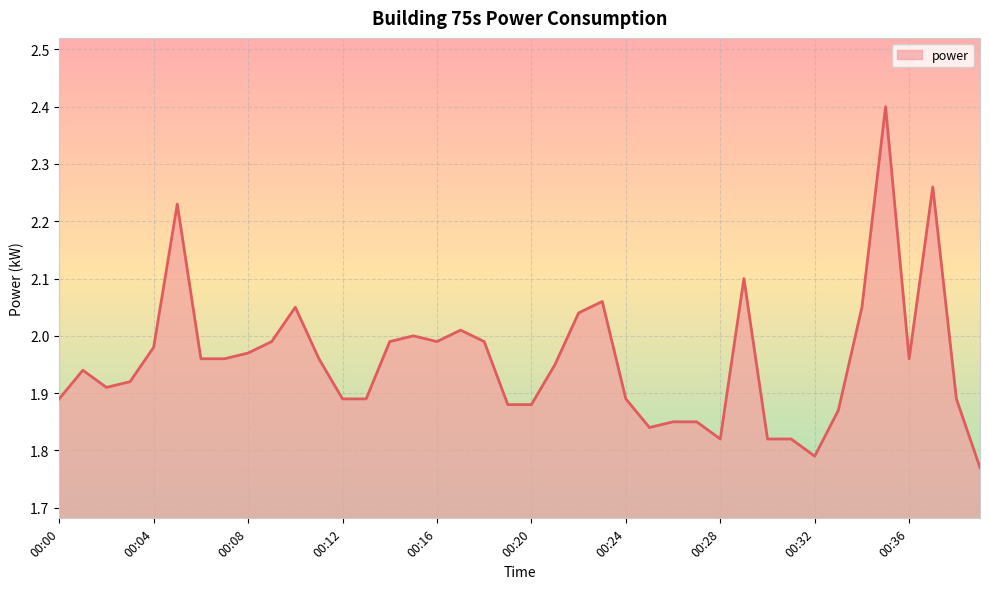

What is the greatest value displayed?

2.4